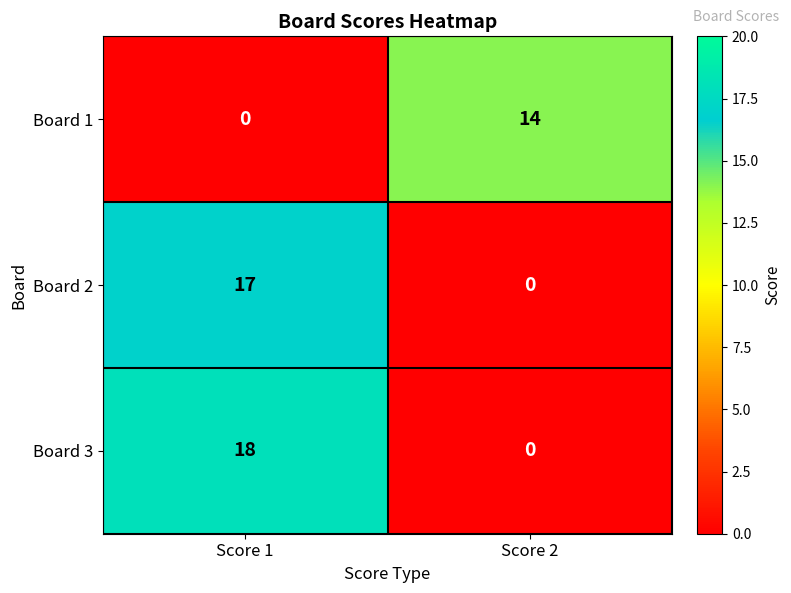

Which series has the largest total across all categories?

Board 3